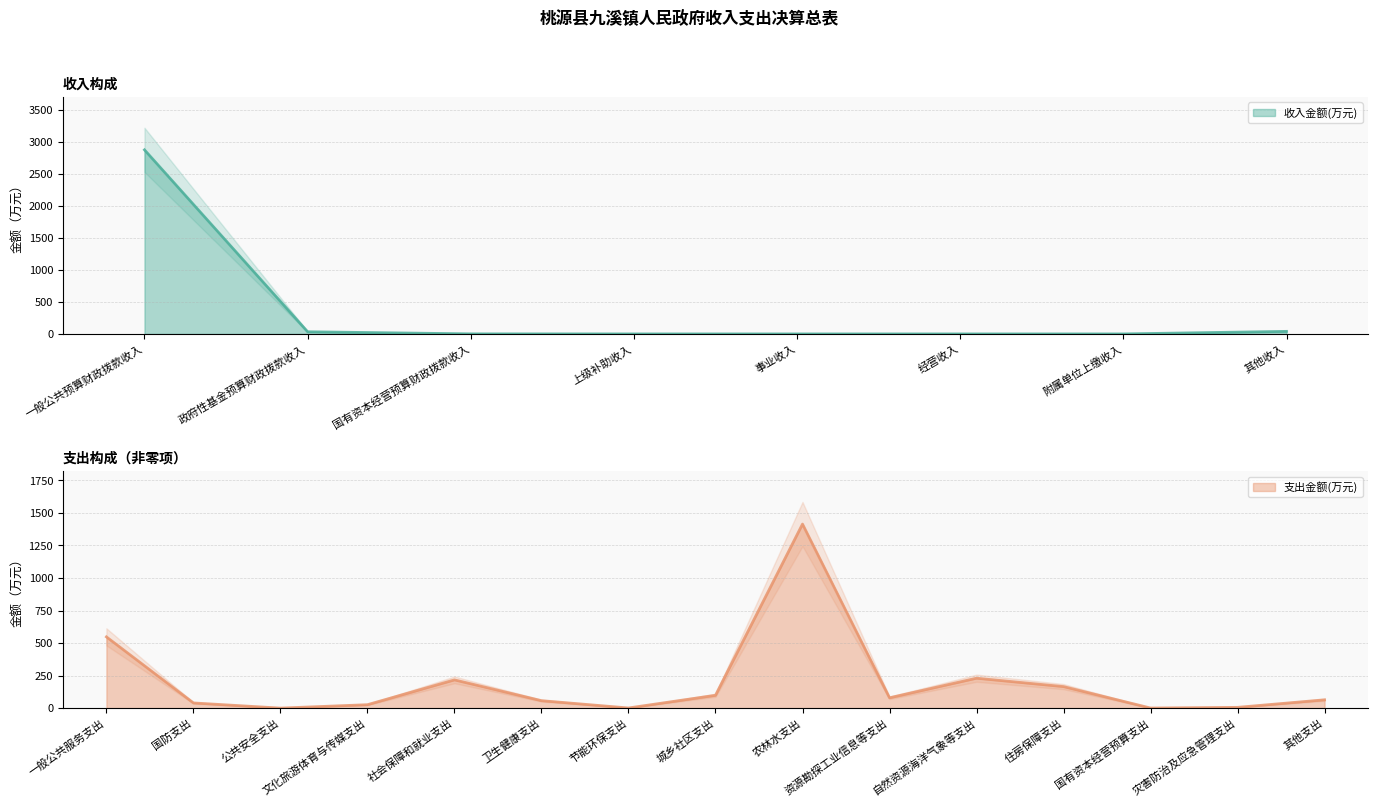

What is the difference between the maximum and minimum values?

2874.3